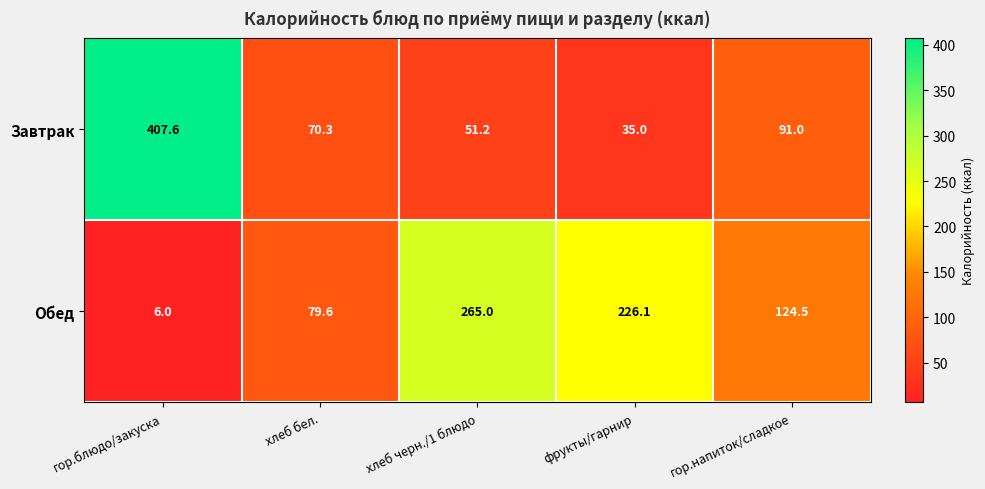

Is it true that Завтрак equals 51.2 at хлеб черн./1 блюдо?

True